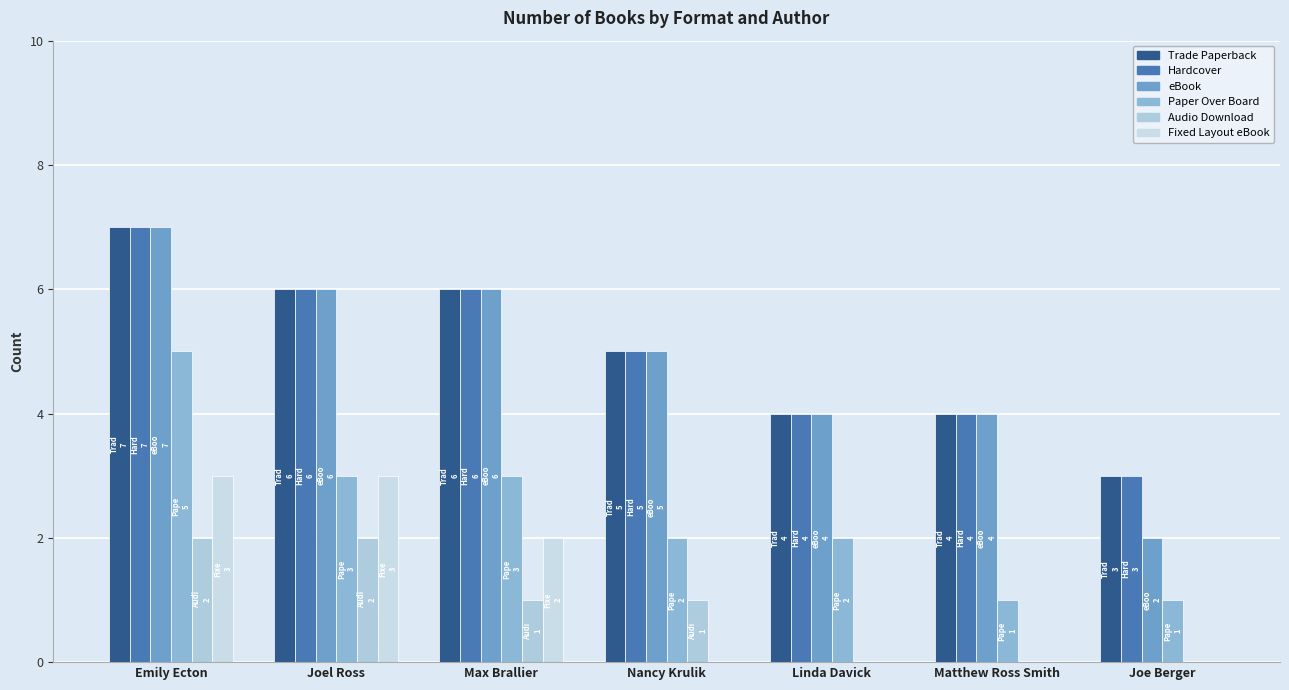

What is the difference between the maximum and minimum values in the eBook series?

5